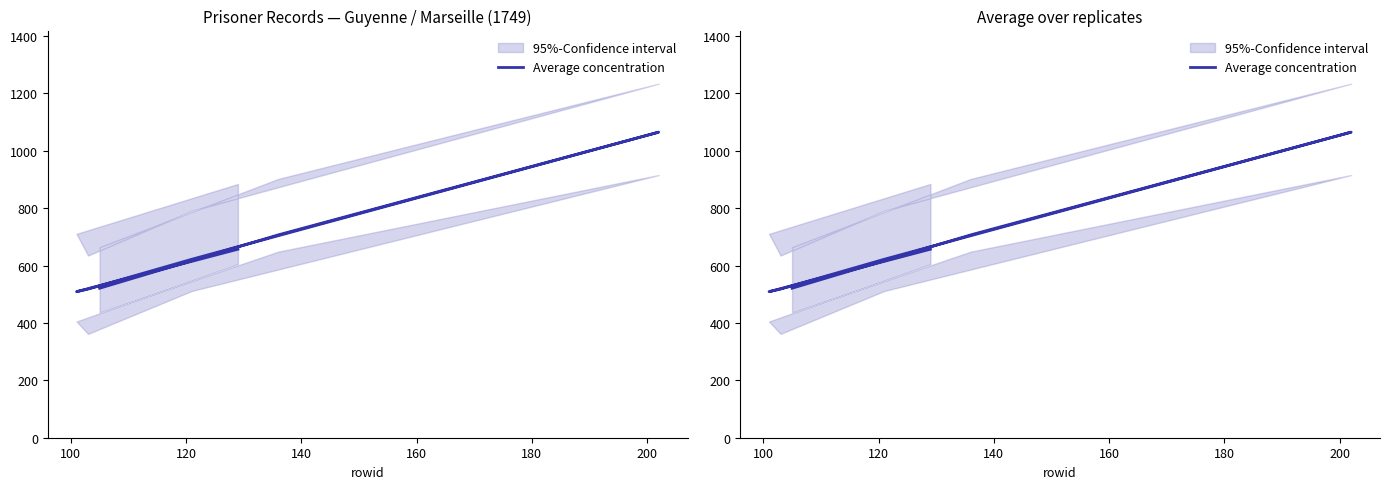

Is it true that the value at 200 is 923?

False